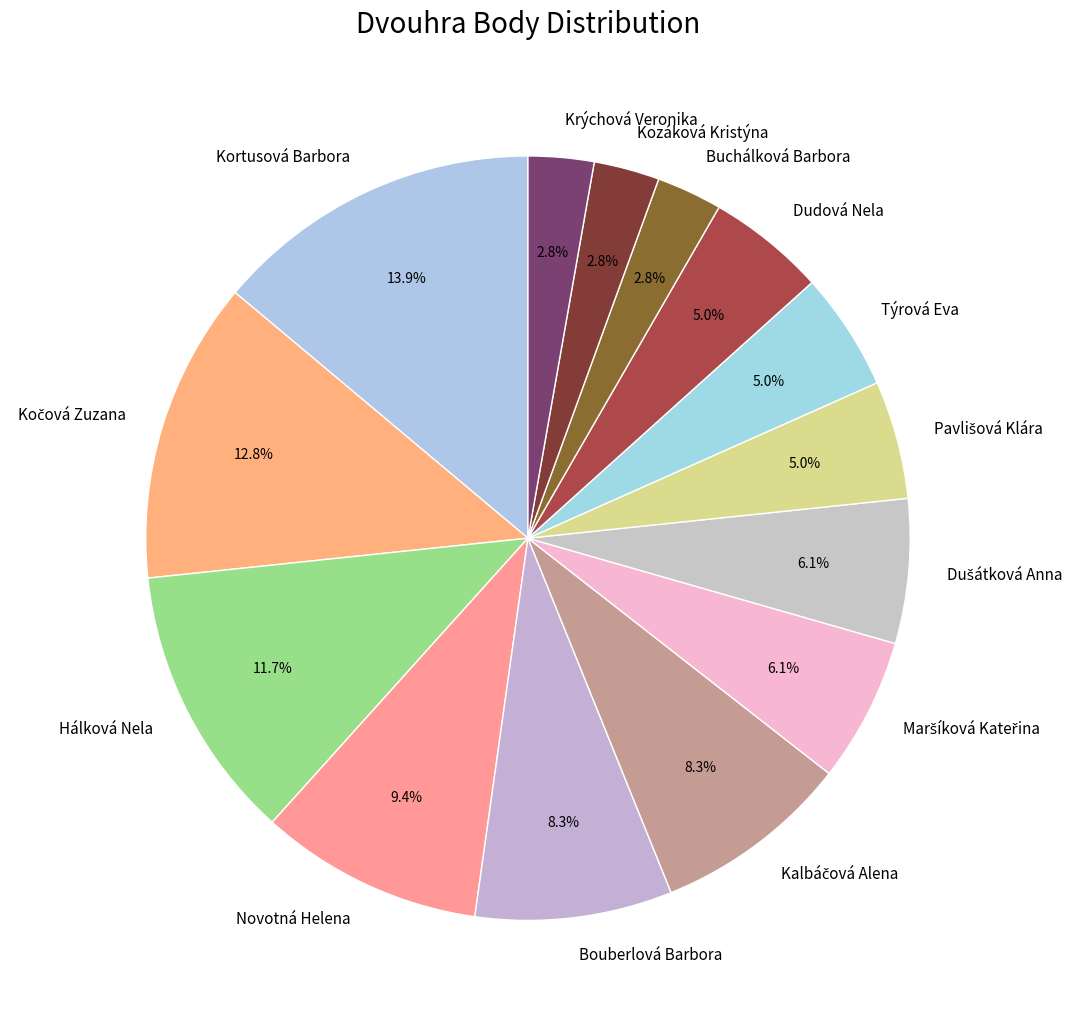

Which slice is the largest?

Kortusová Barbora